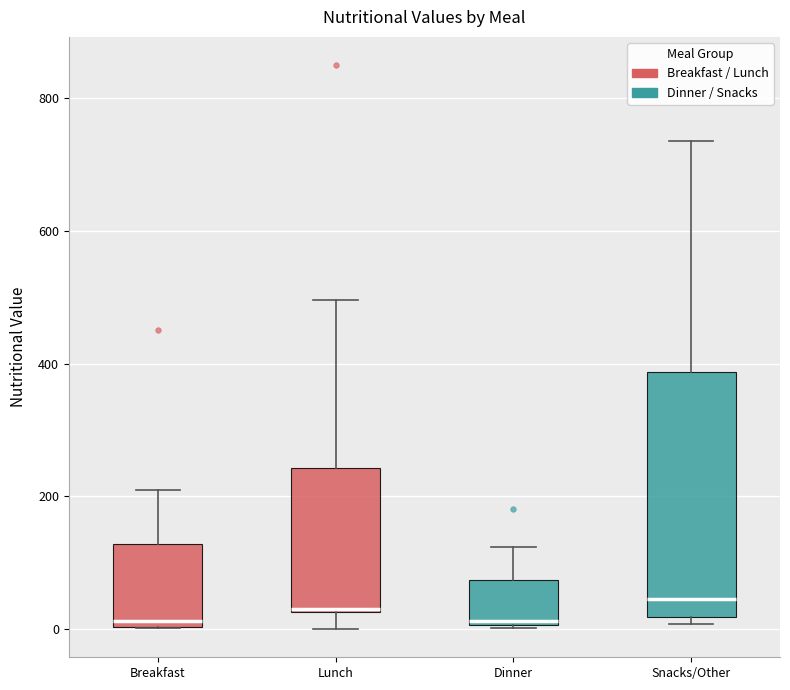

Reading left to right, transcribe this box plot: for each box, give where its median line is, the range the box spans, and where its two whiskers end, as read against the y-axis. The values are not printed on the chart, so give them approximately, as read against the axis.

Breakfast: median 20, box 0 to 120, whiskers 0 to 220
Lunch: median 40, box 20 to 240, whiskers 0 to 500
Dinner: median 20, box 0 to 80, whiskers 0 to 120
Snacks/Other: median 40, box 20 to 380, whiskers 0 to 740